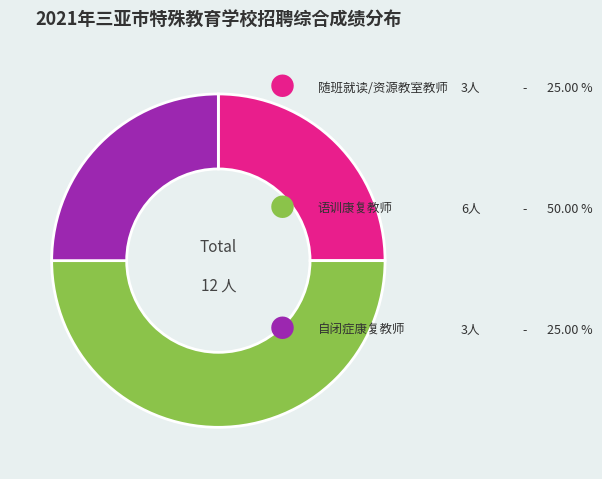

How many segments does this pie chart have?

3